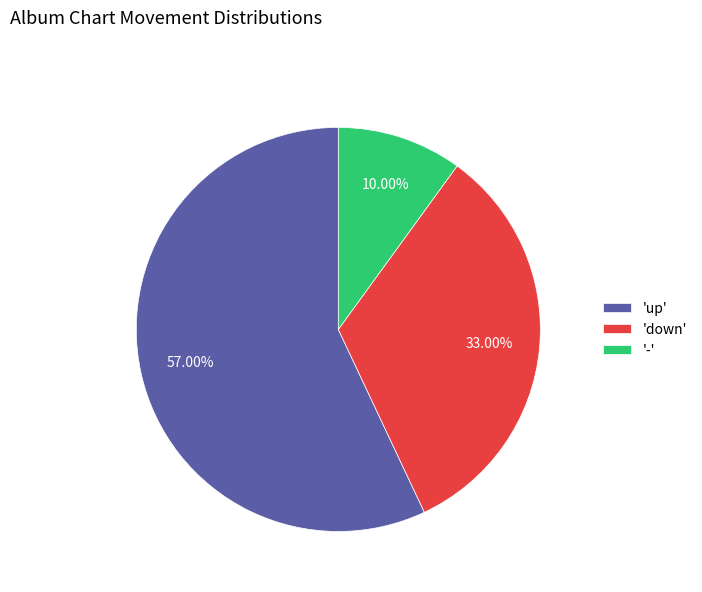

Is there any slice that represents more than half of the pie?

Yes